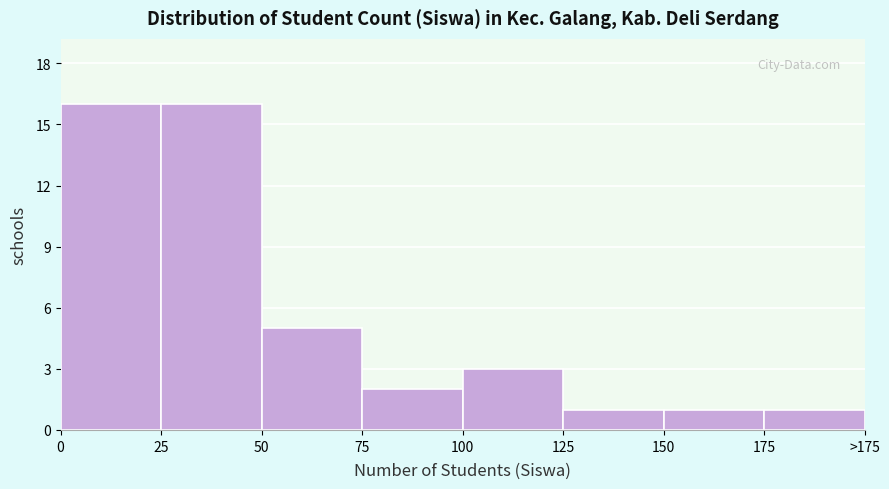

Reading right to left, what are all the values shown in this chart?

175=1	150=1	125=1	100=3	75=2	50=5	25=16	0=16